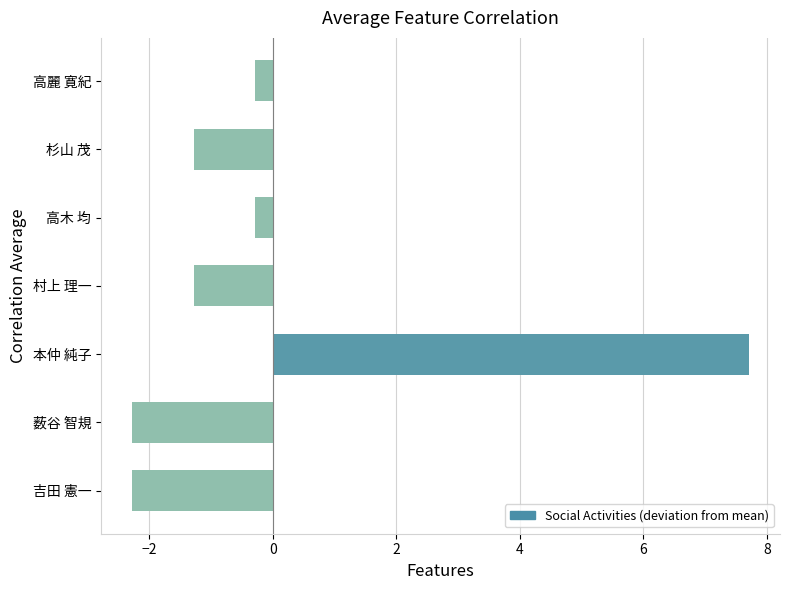

How many bars are there in total?

7